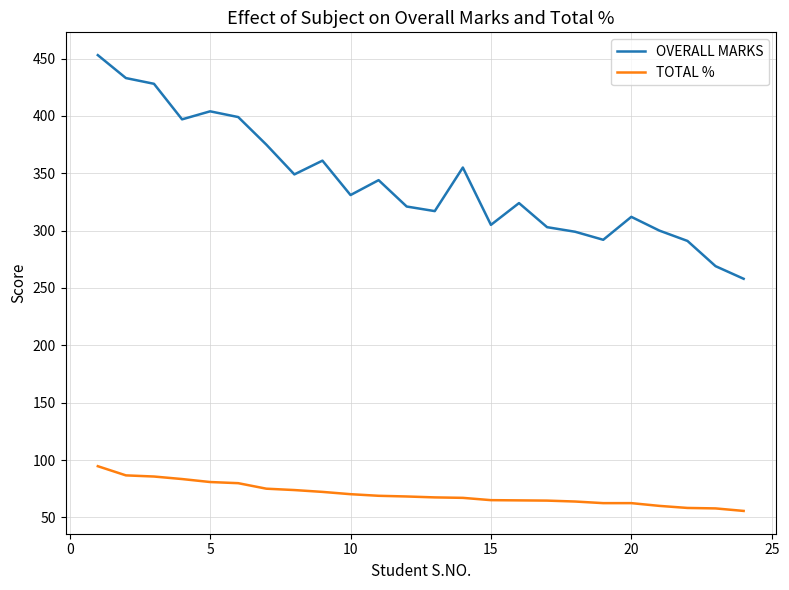

What are all the series names shown in the legend?

OVERALL MARKS, TOTAL %